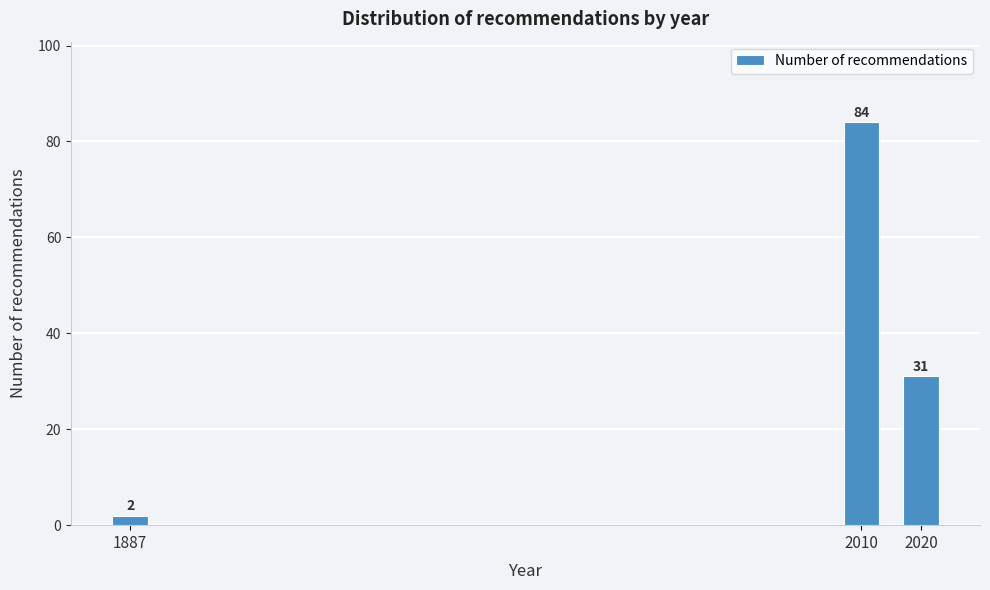

Reading left to right, extract all data points from this chart.

2	84	31